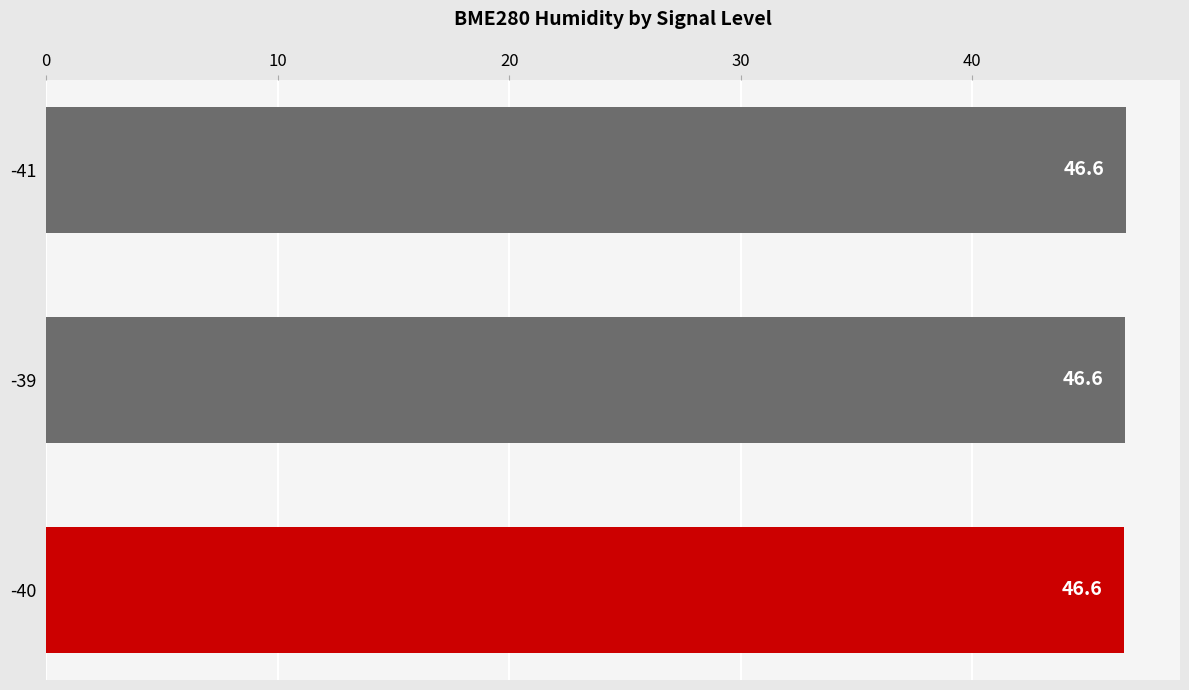

What is the sum of all values?

139.8